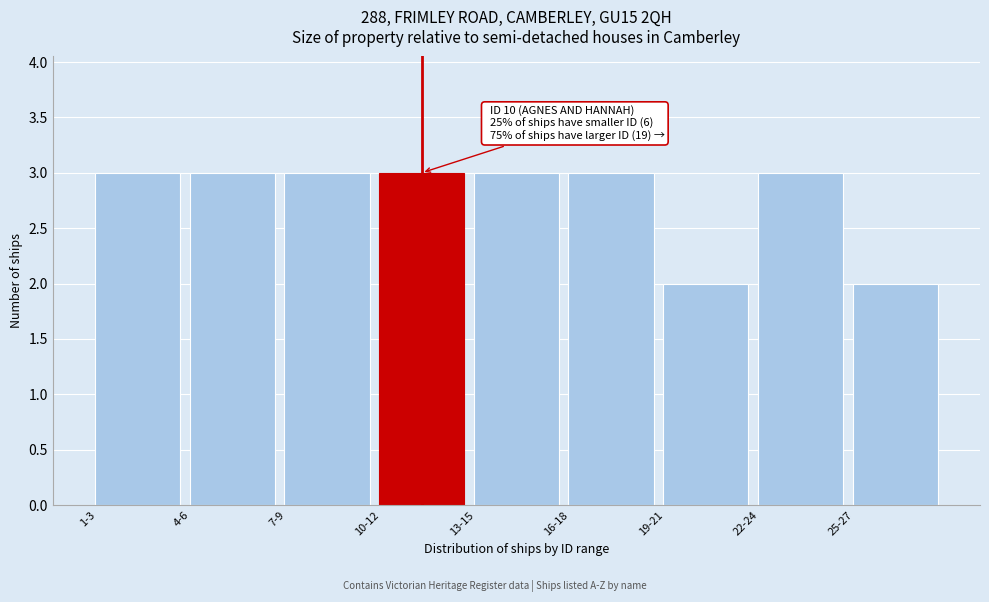

Reading left to right, transcribe all the data shown in this chart.

3	3	3	3	3	3	2	3	2